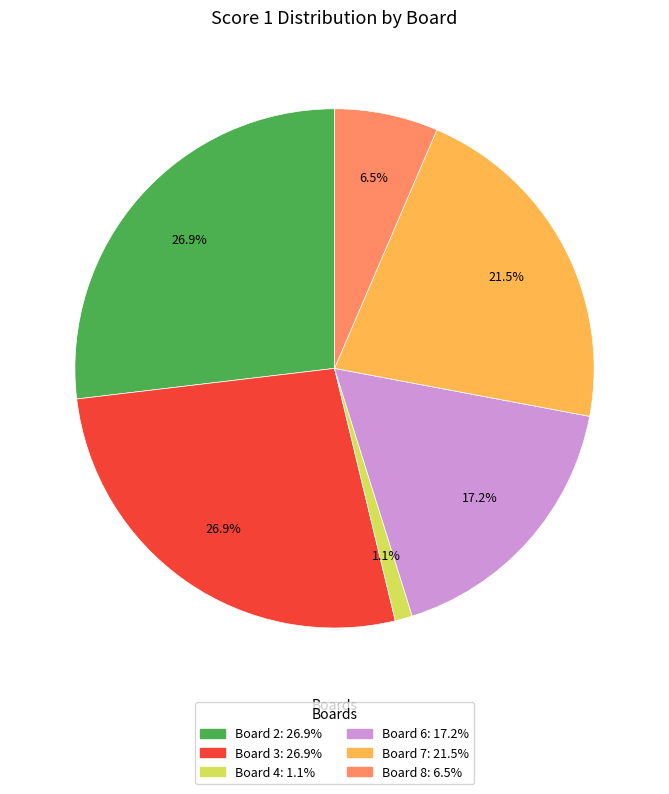

Is there any slice that represents more than half of the pie?

No